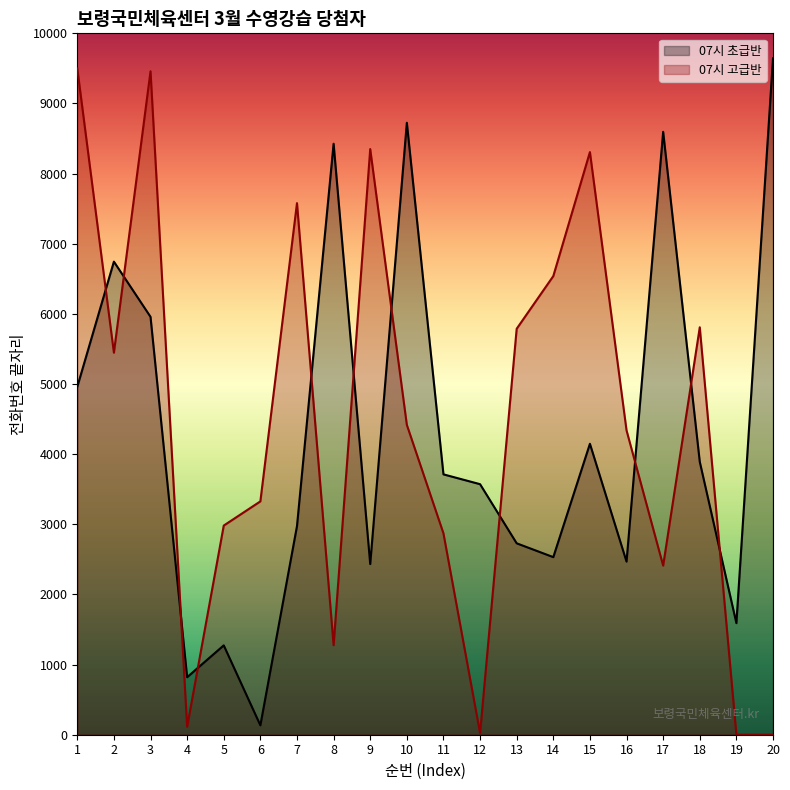

Where does the 07시 고급반 series first go above 4418?

1